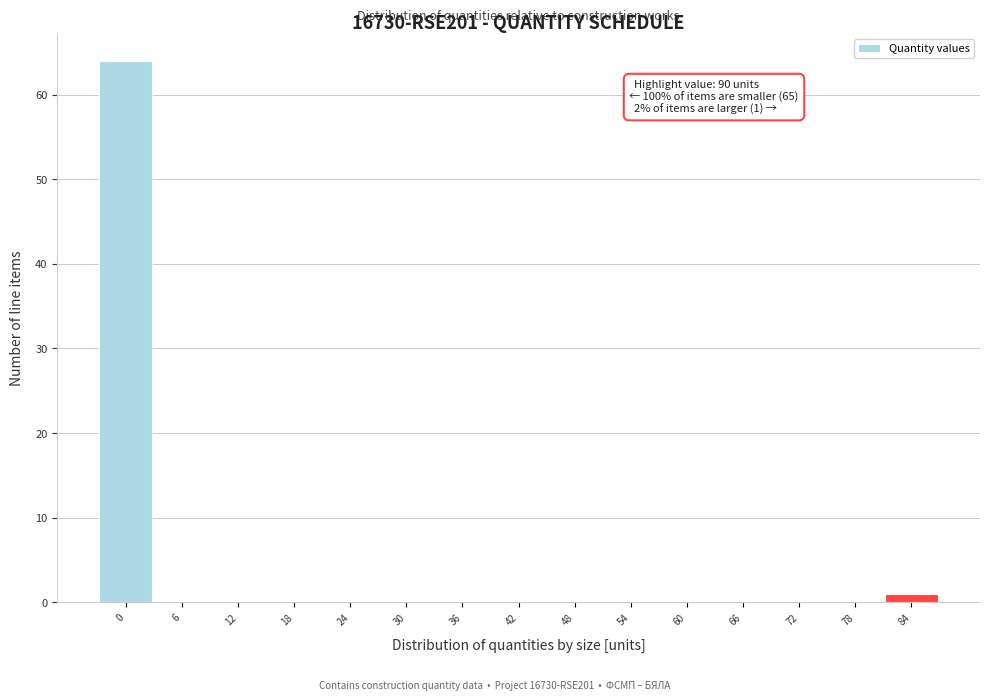

Reading left to right, transcribe all the data shown in this chart.

0=64	6=0	12=0	18=0	24=0	30=0	36=0	42=0	48=0	54=0	60=0	66=0	72=0	78=0	84=1